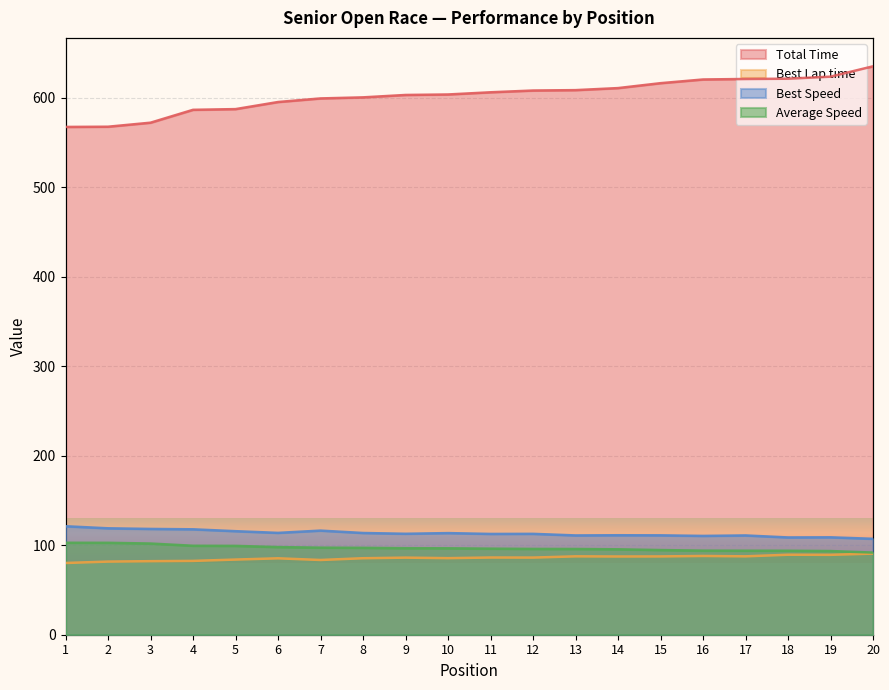

Reading left to right, extract all data points from this chart.

Total Time: 1=567.5	2=567.7	3=572.2	4=586.6	5=587.4	6=595.3	7=599.3	8=600.5	9=603.2	10=603.8	11=606.2	12=608.2	13=608.6	14=610.9	15=616.4	16=620.5	17=621.1	18=621.4	19=623.7	20=635.2
Best Lap time: 1=80.2	2=81.7	3=82.2	4=82.5	5=84.0	6=85.4	7=83.5	8=85.5	9=86.1	10=85.6	11=86.3	12=86.2	13=87.6	14=87.4	15=87.5	16=88.0	17=87.6	18=89.4	19=89.3	20=90.7
Best Speed: 1=121.2	2=118.9	3=118.2	4=117.8	5=115.7	6=113.8	7=116.4	8=113.7	9=112.8	10=113.6	11=112.7	12=112.8	13=111.0	14=111.2	15=111.1	16=110.4	17=111.0	18=108.7	19=108.9	20=107.2
Average Speed: 1=102.8	2=102.7	3=101.9	4=99.4	5=99.3	6=98.0	7=97.3	8=97.1	9=96.7	10=96.6	11=96.2	12=95.9	13=95.8	14=95.5	15=94.6	16=94.0	17=93.9	18=93.9	19=93.5	20=91.8